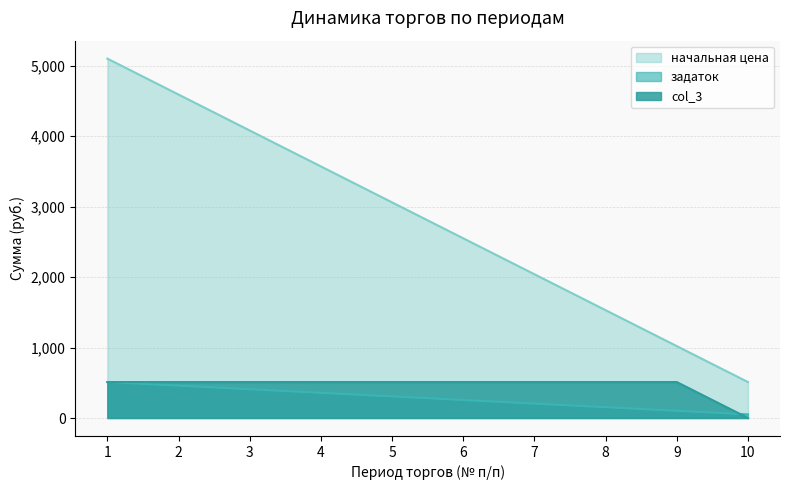

List the series in order of their peak value, lowest first.

задаток, col_3, начальная цена